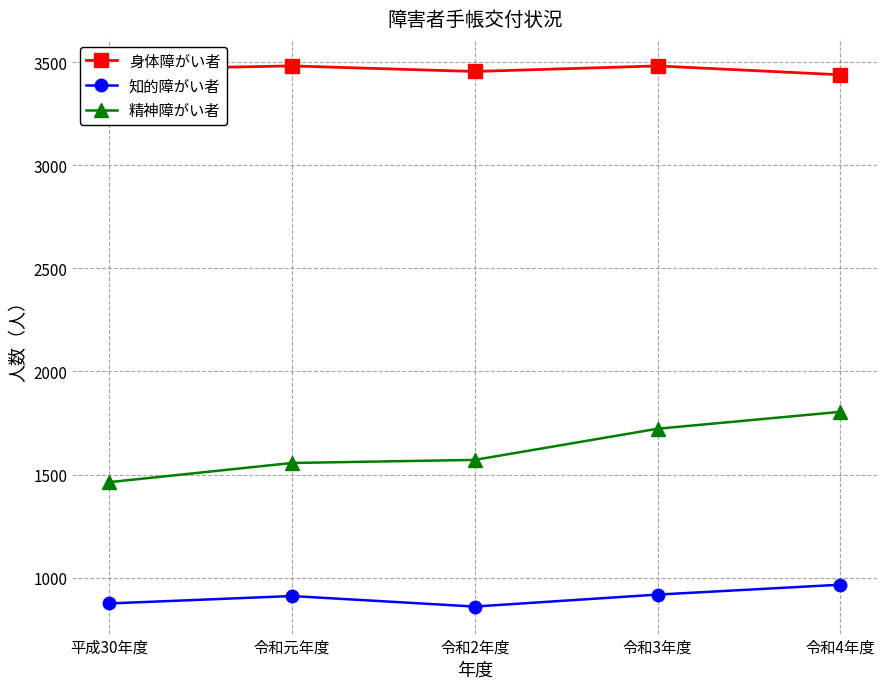

True or false: 知的障がい者 has a value of 446 at 令和2年度.

False